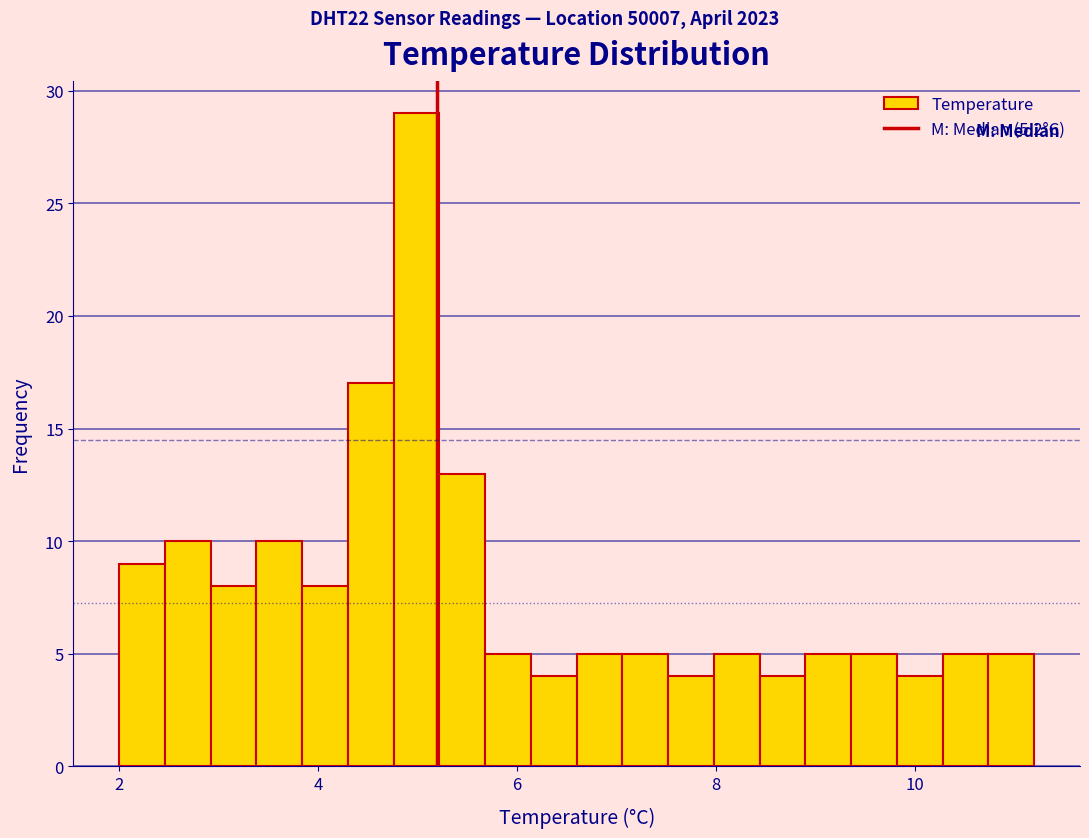

Around what value on the x-axis is the tallest bar? Give the approximate position of its centre, as read against the axis.

5.0